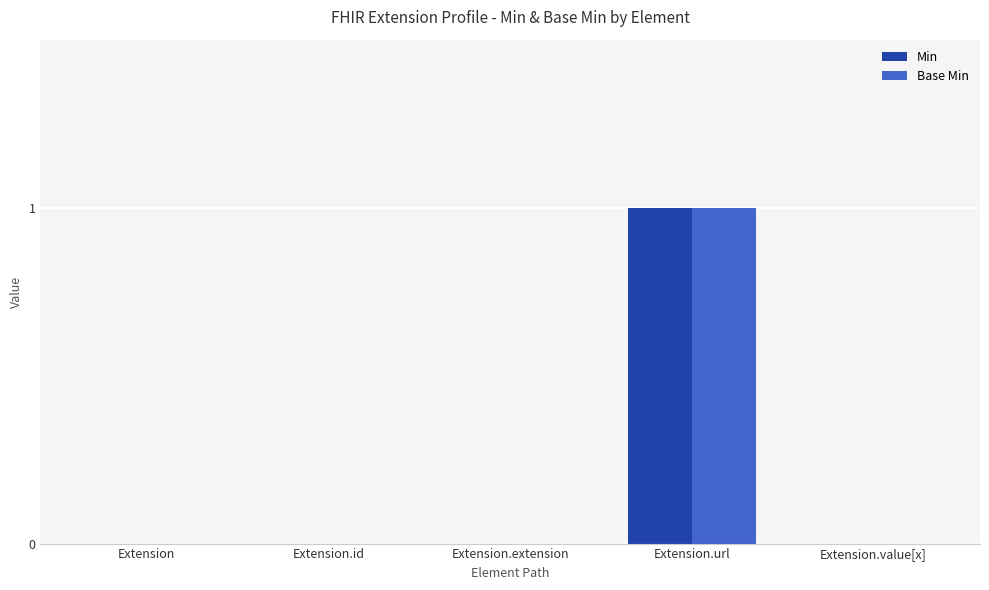

At which category is the sum across all series the highest?

Extension.url